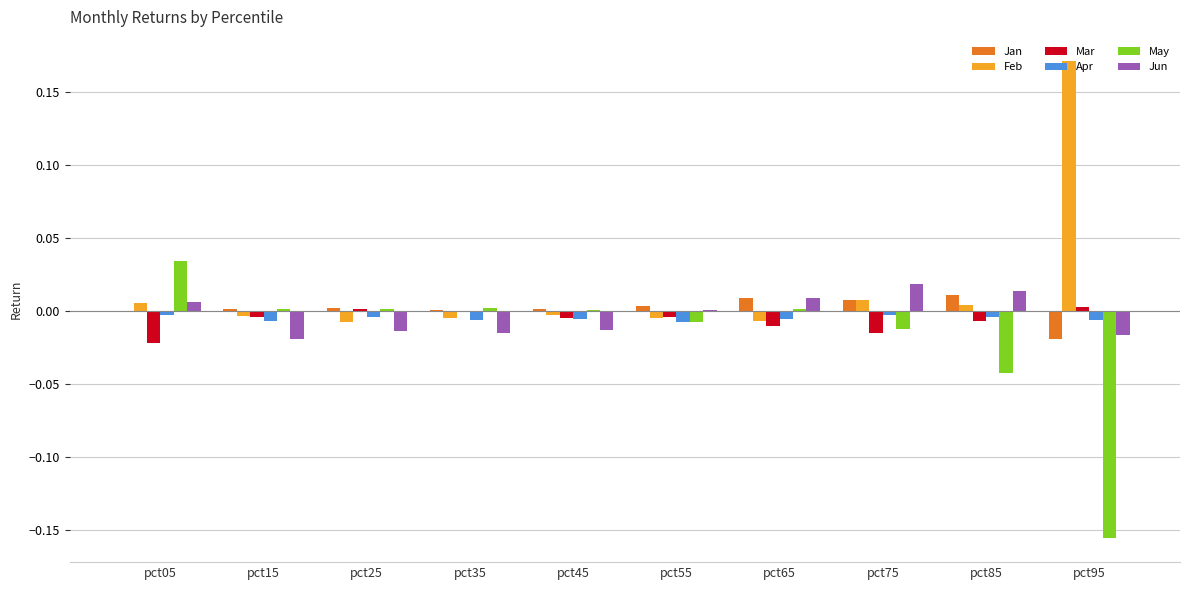

Is the value of Mar at pct65 greater than the value of May at pct95?

Yes